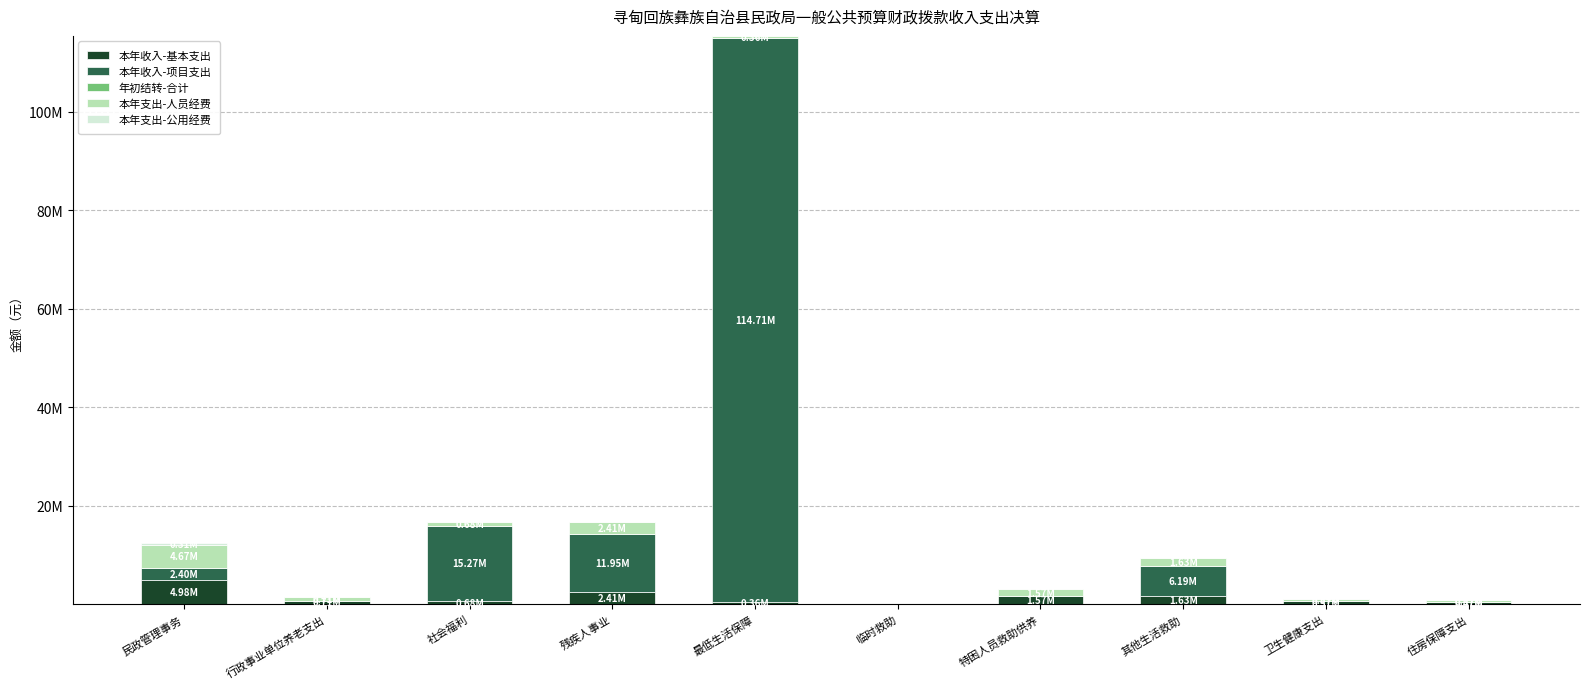

The 本年支出-公用经费 series shows 0.0 at 社会福利. True or false?

True